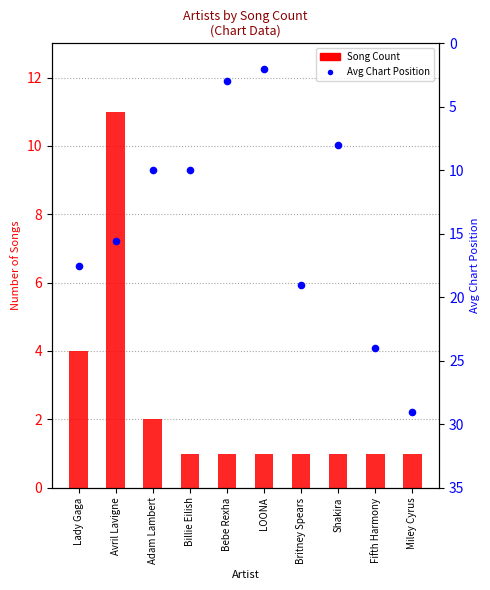

At which category is the sum across all series the highest?

Miley Cyrus